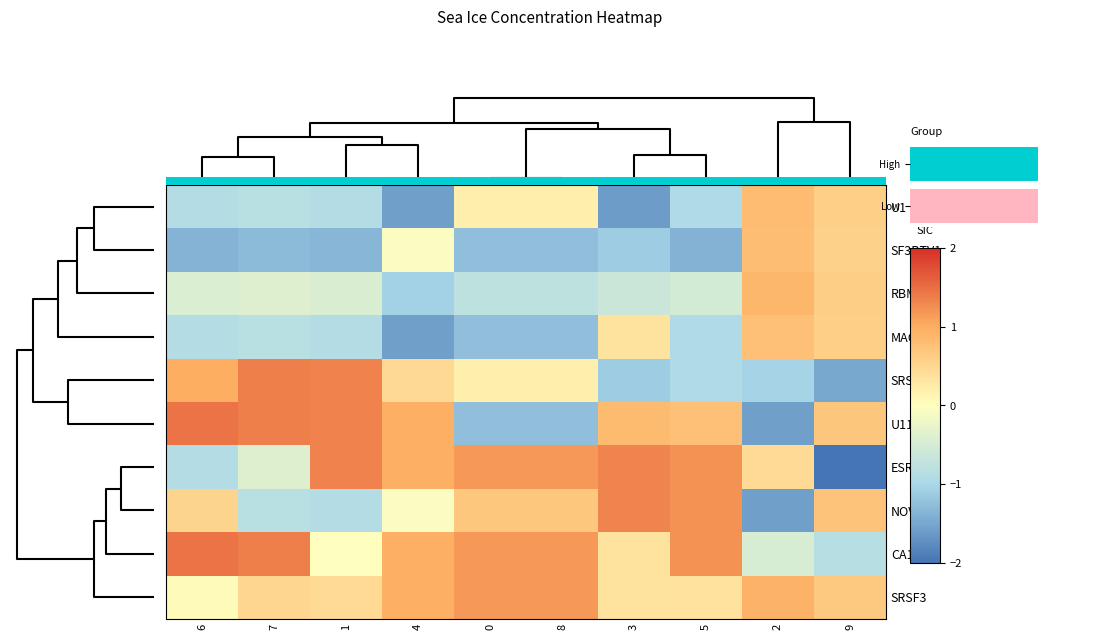

What is the lowest value of the SRSF1 series?

-1.5